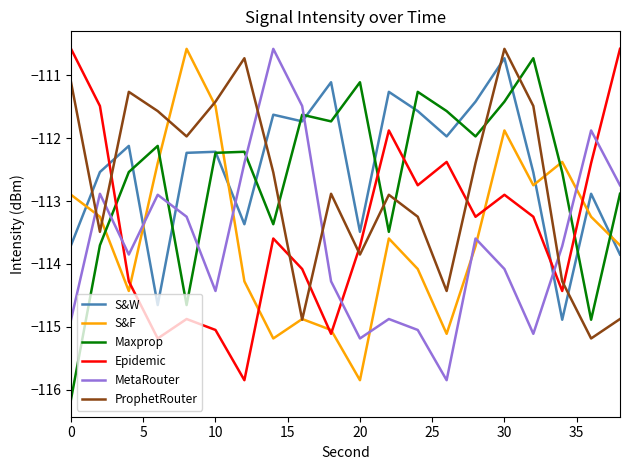

What is the lowest value of the MetaRouter series?

-115.8